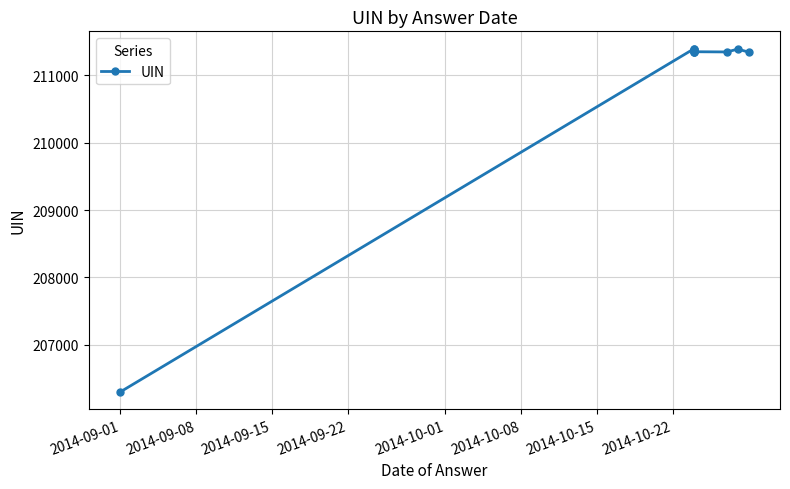

How many values exceed 211352?

4